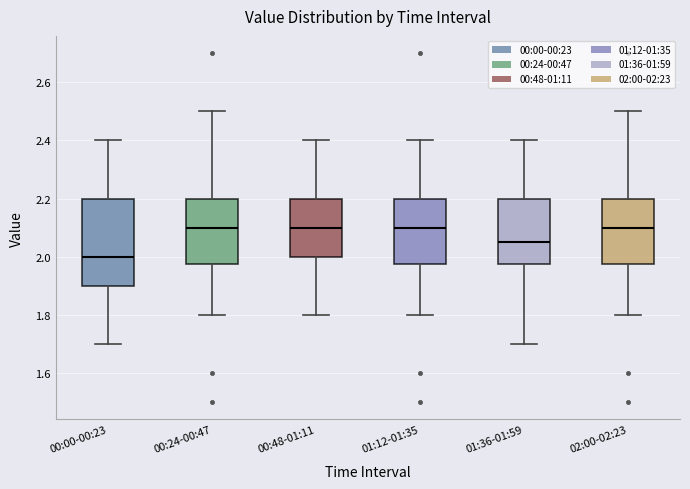

Where does the lower whisker of the box for 01:12-01:35 end on the y-axis? The values are not printed on the chart, so give them approximately, as read against the axis.

1.80